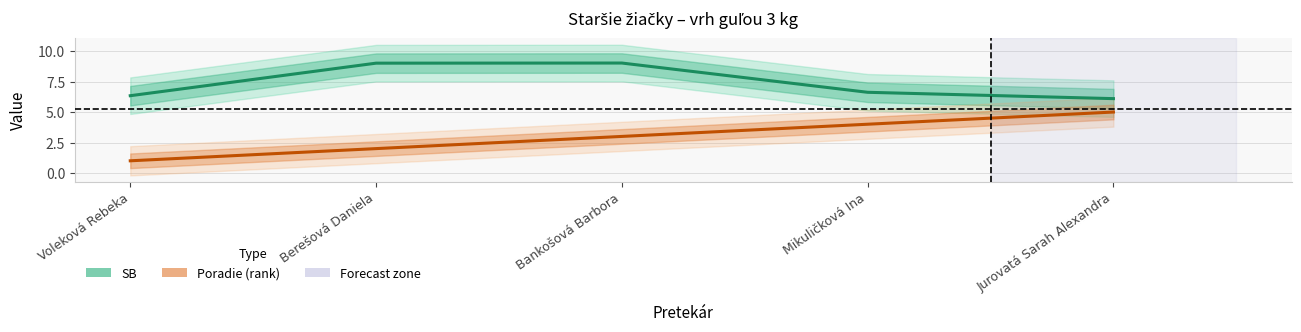

True or false: SB and Poradie cross at least once.

False